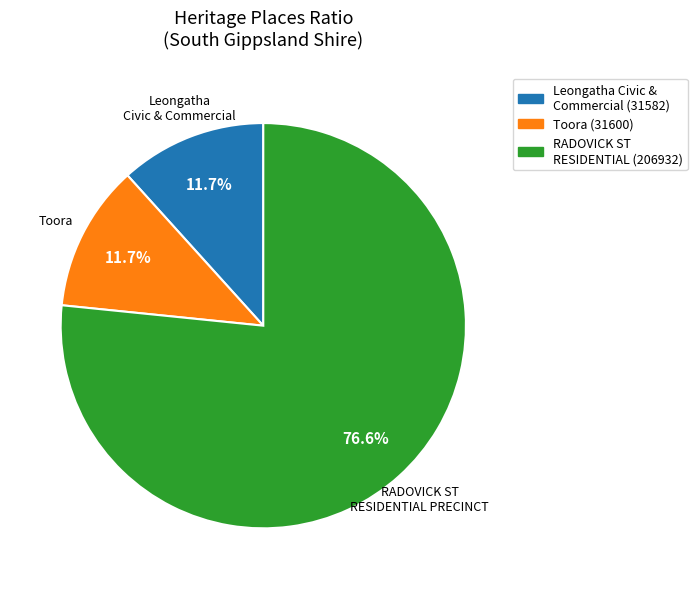

Is there a majority slice in this chart?

Yes